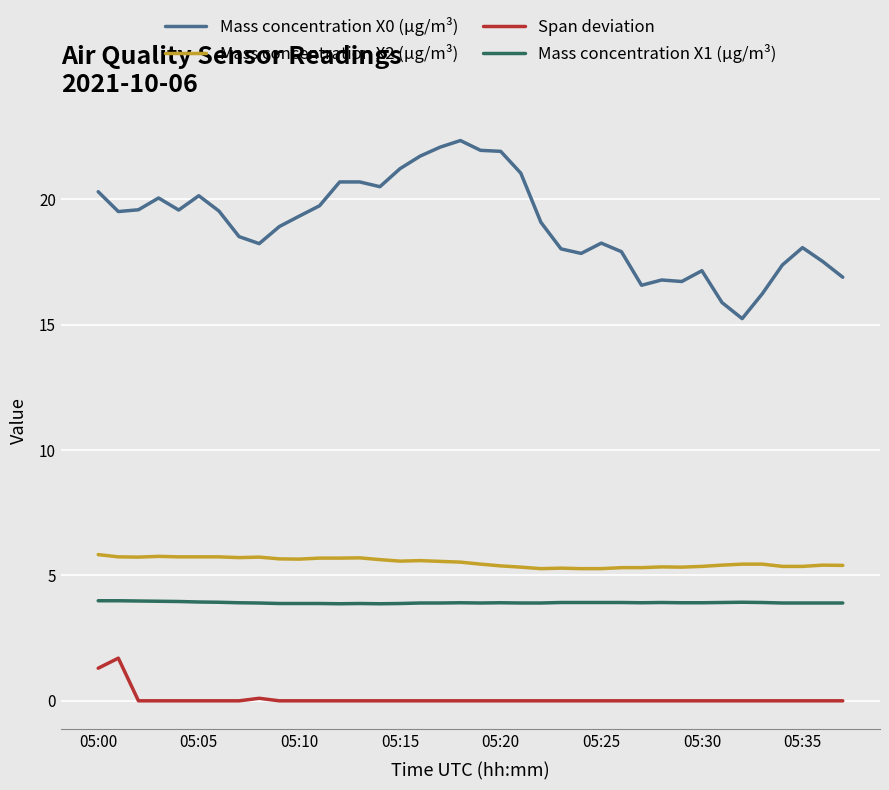

At how many categories does at least one series exceed 2?

38